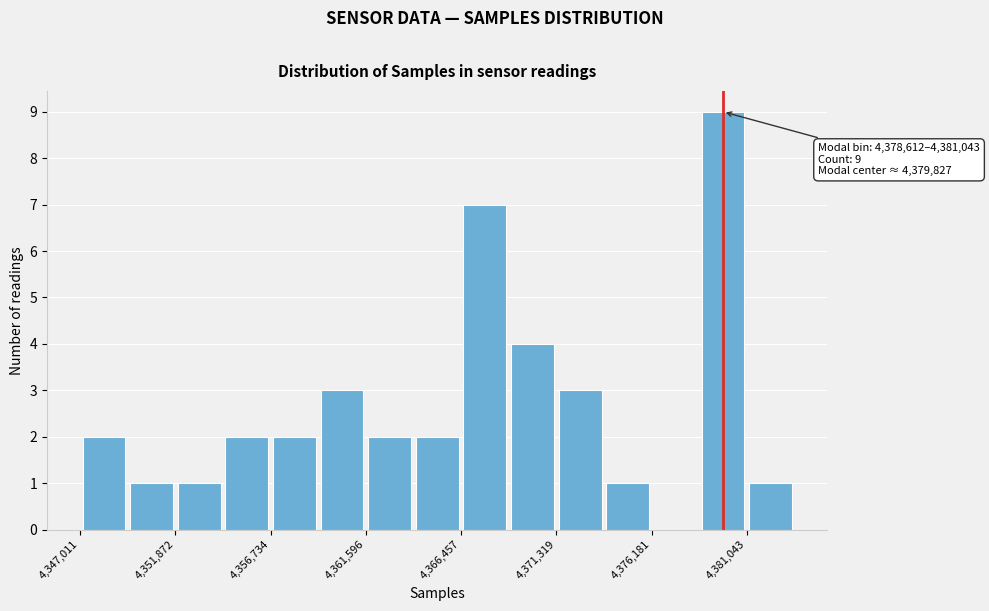

Over which range of the x-axis is the bar tallest?

4378500 to 4381000